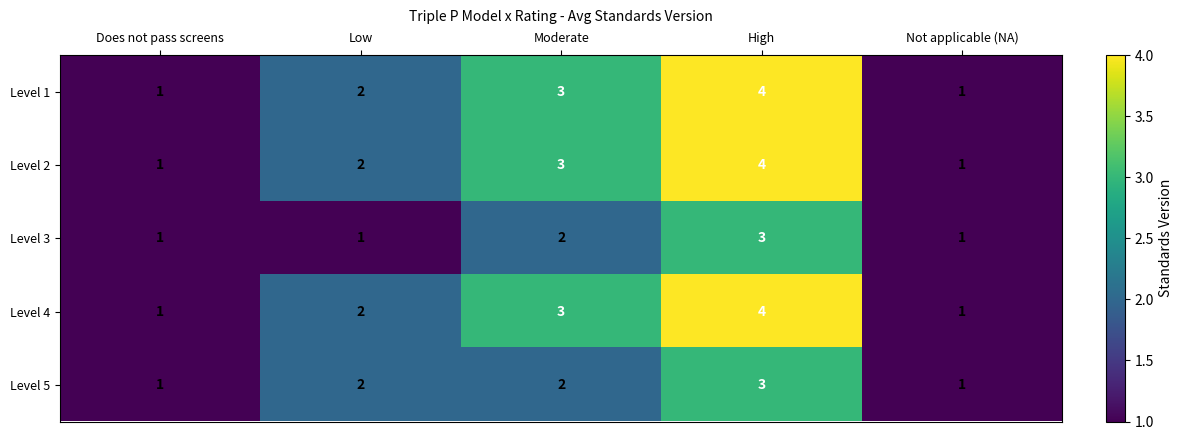

Reading left to right, list all the values displayed in this chart.

Level 1: 1	2	3	4	1
Level 2: 1	2	3	4	1
Level 3: 1	1	2	3	1
Level 4: 1	2	3	4	1
Level 5: 1	2	2	3	1